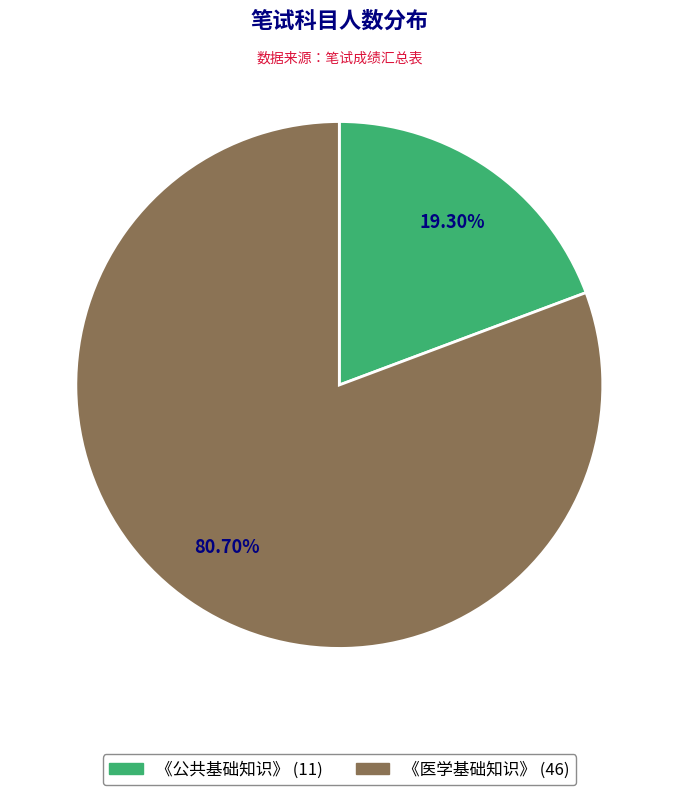

To the nearest percent, what is the combined percentage of 《公共基础知识》 and 《医学基础知识》?

100%